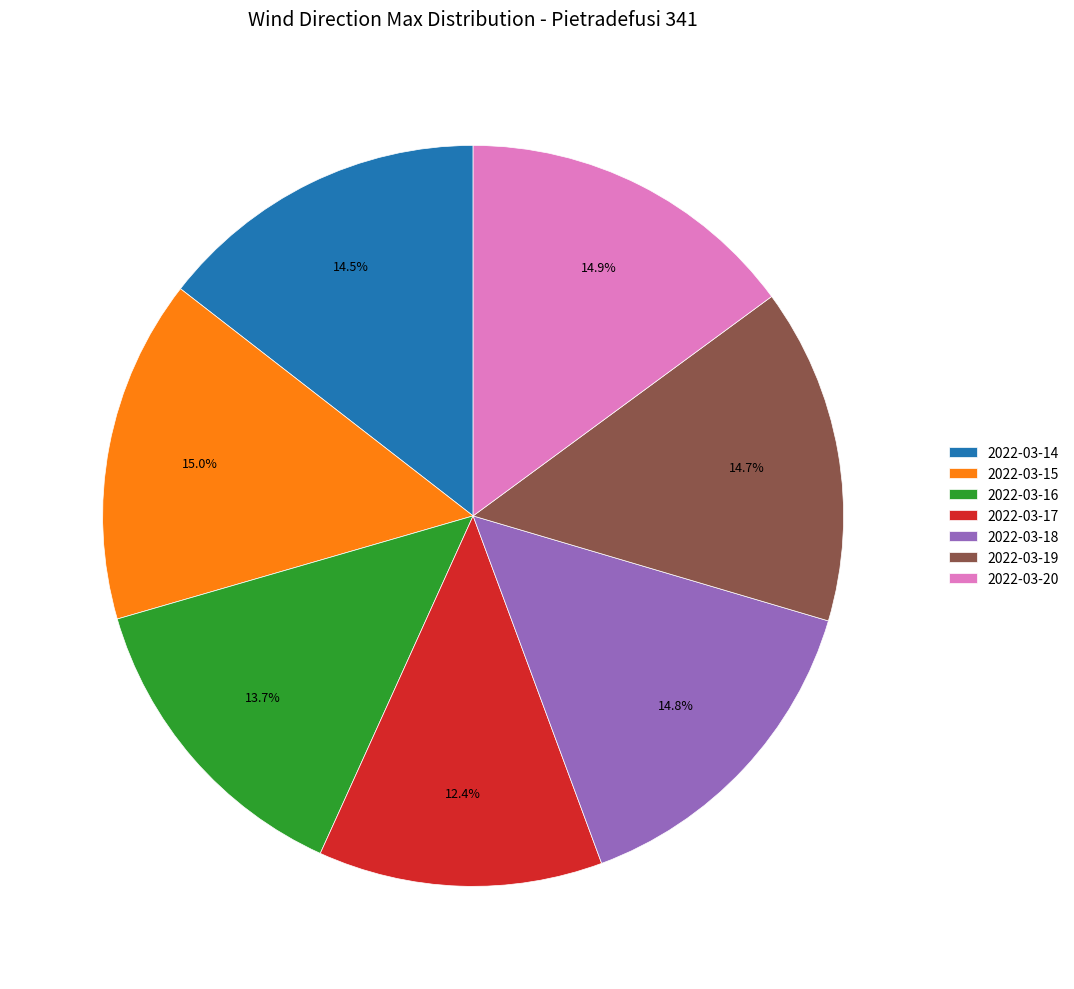

Is there a majority slice in this chart?

No